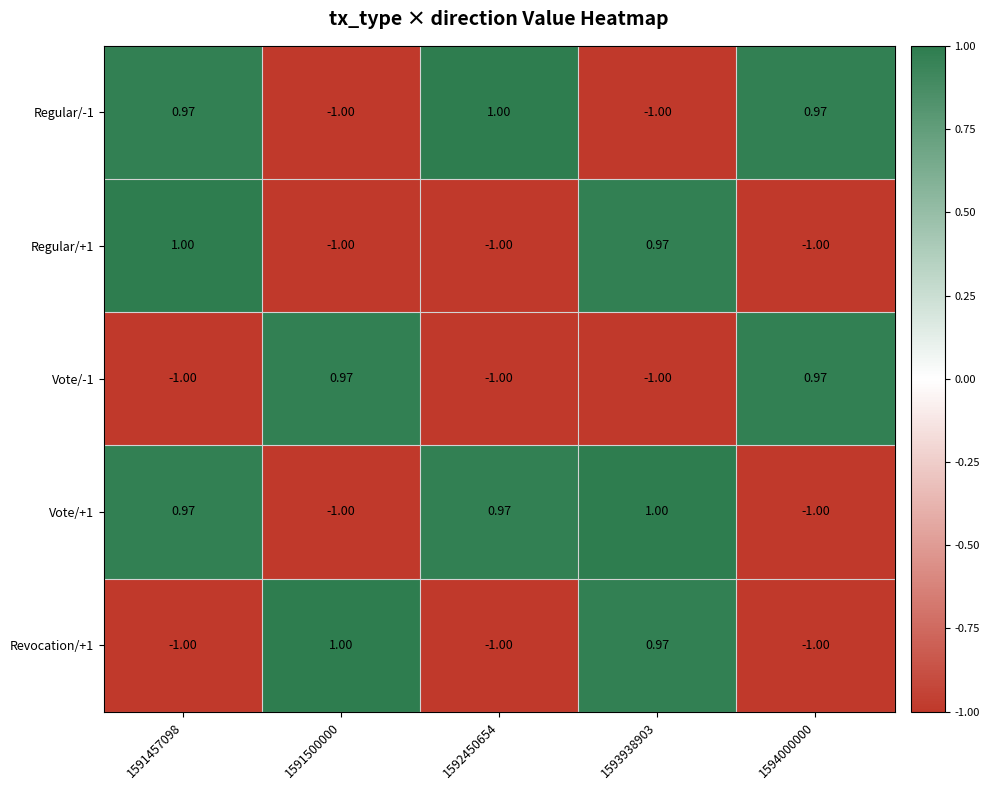

Is the value of Vote/+1 at 1591500000 greater than the value of Revocation/+1 at 1591500000?

No